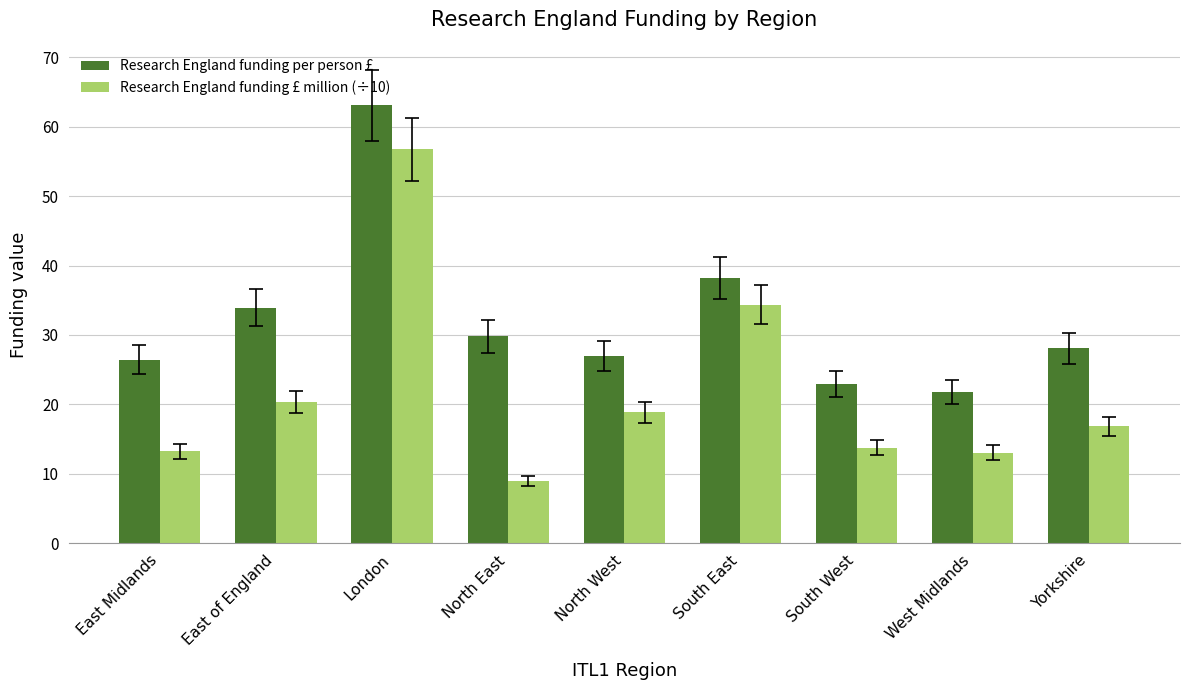

What is the label of the 1st bar from the left?

East Midlands